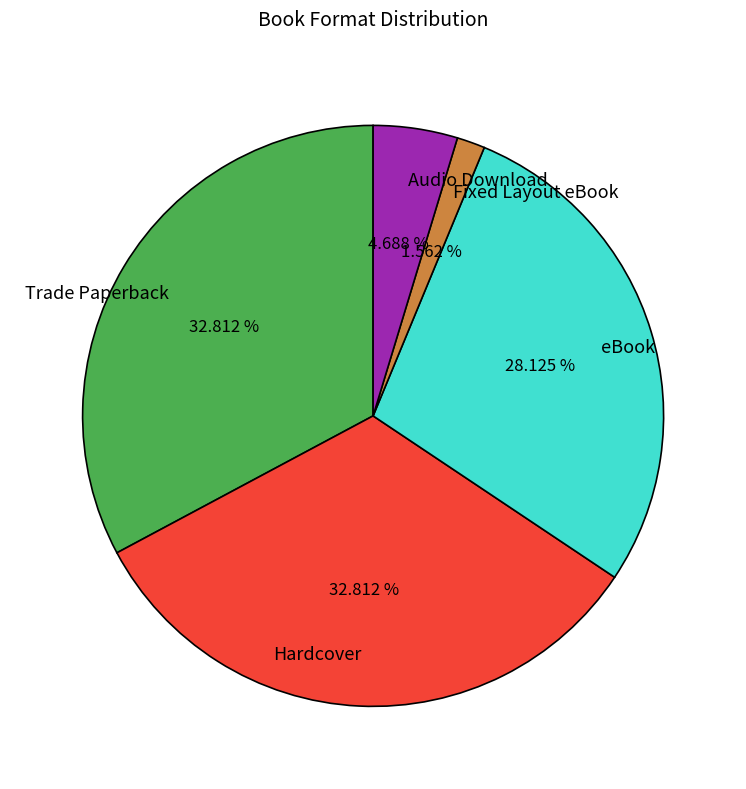

Does eBook represent more than half of the total?

No